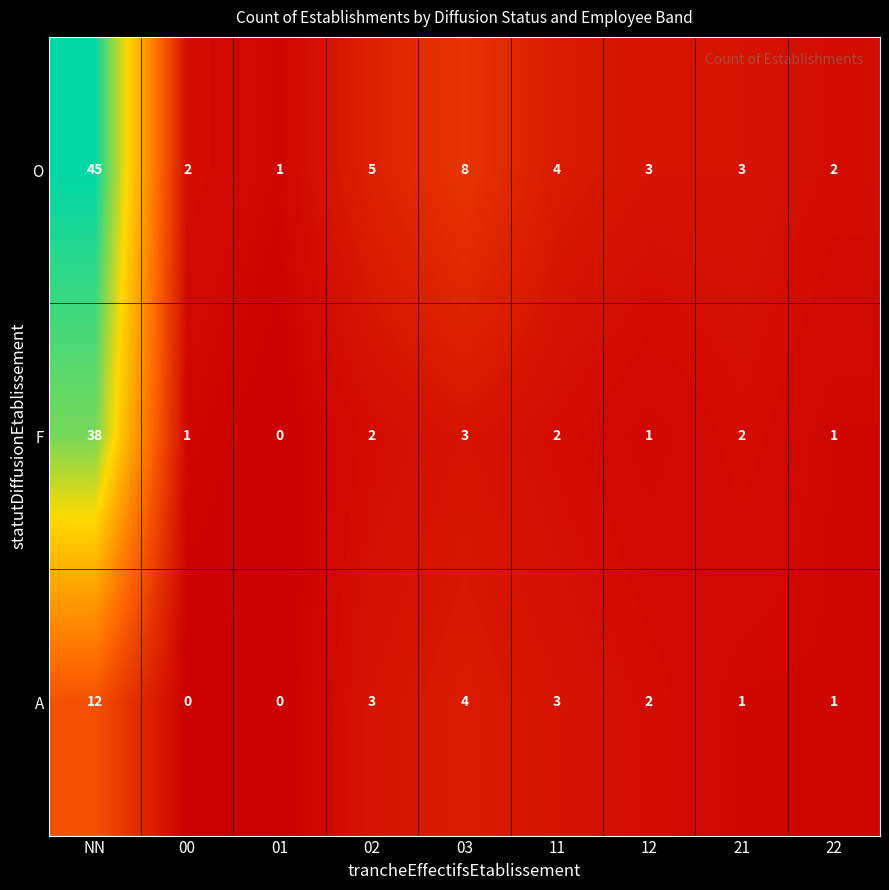

Count the number of data series in this chart.

3